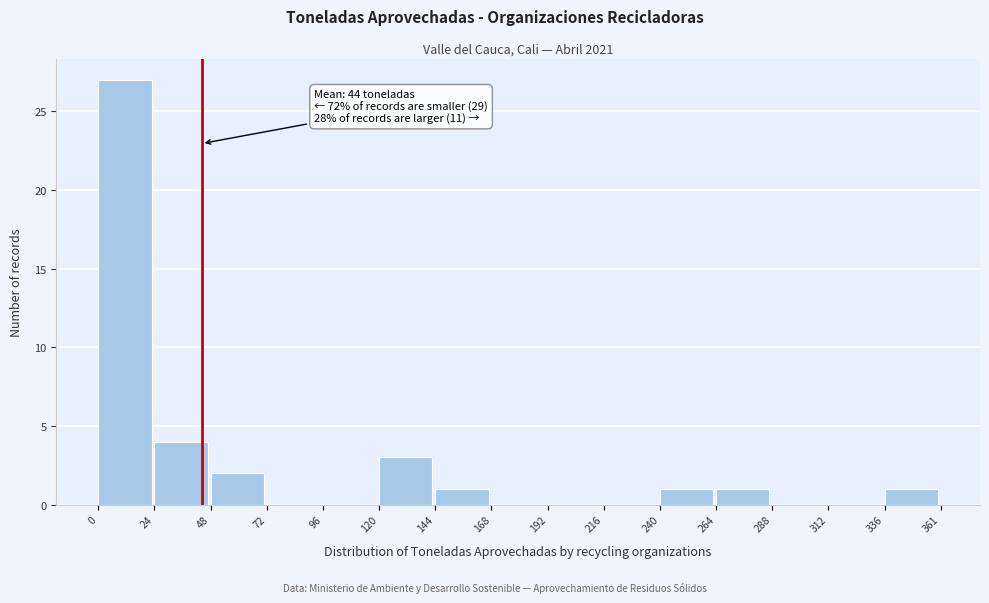

Over which range of the x-axis is the bar tallest?

0 to 24